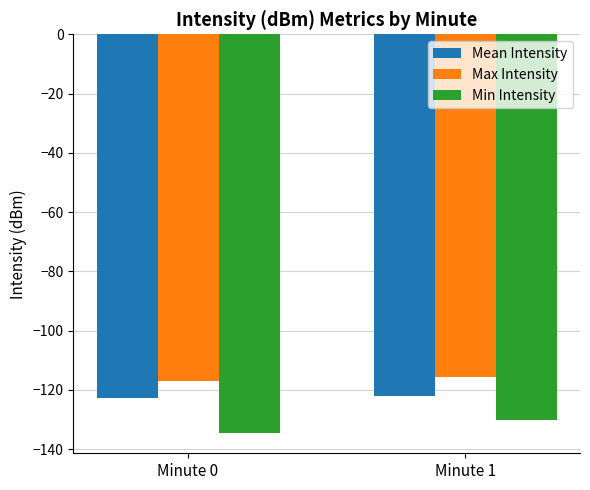

Between Minute 0 and Minute 1, which series saw the biggest shift?

Min Intensity